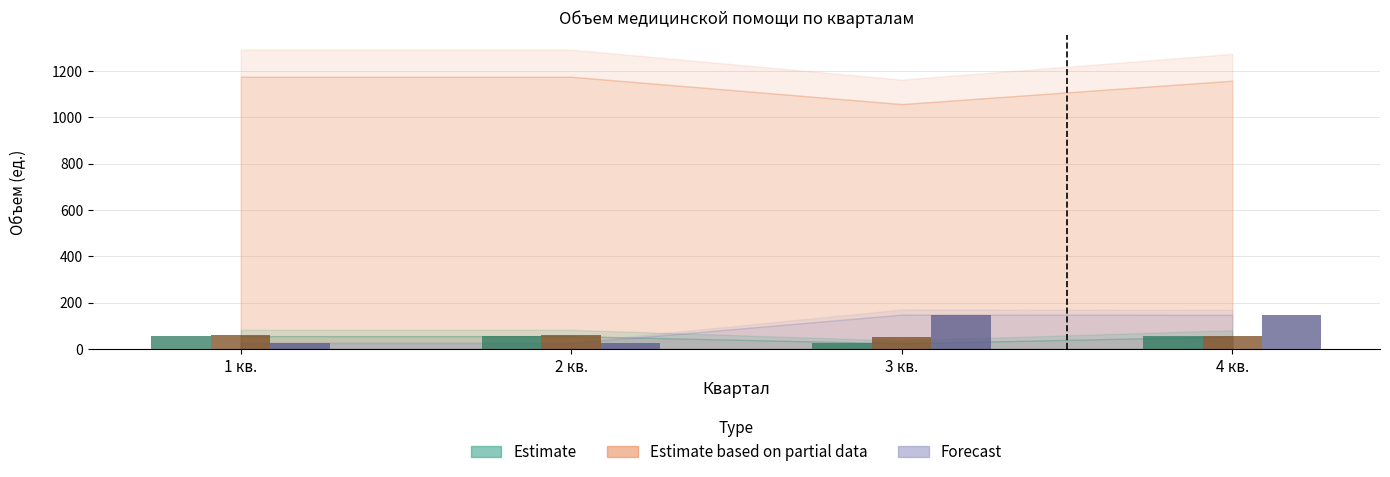

Which series has the largest total across all categories?

Forecast